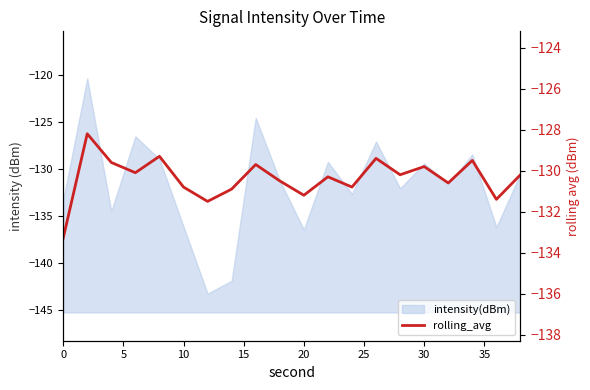

Does the chart display data point markers on the line(s)?

No